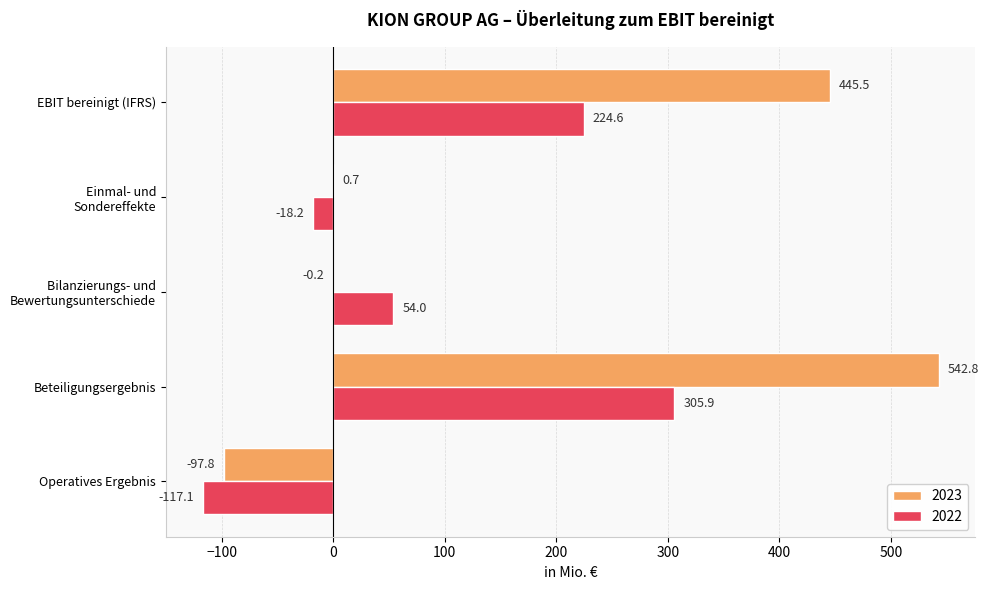

Between Beteiligungsergebnis and Bilanzierungs- und
Bewertungsunterschiede, which series saw the biggest shift?

2023